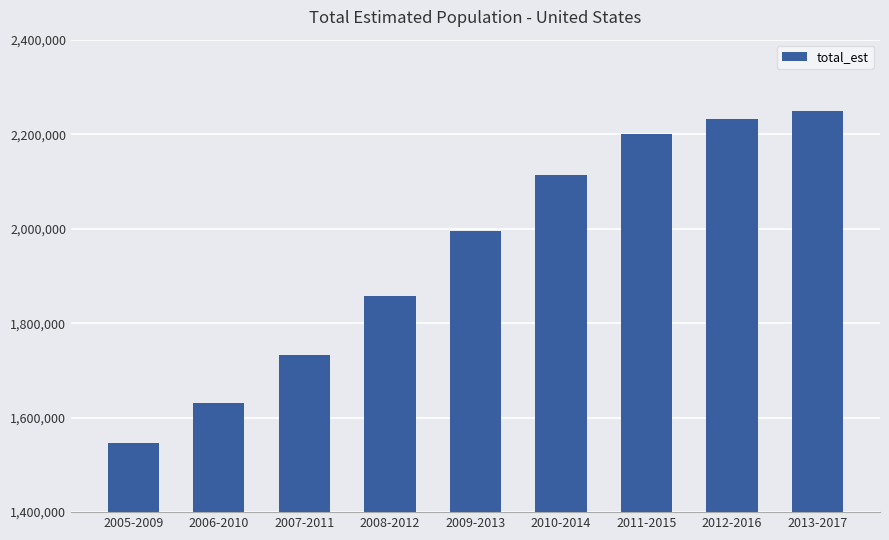

How many values are below 1994653?

4